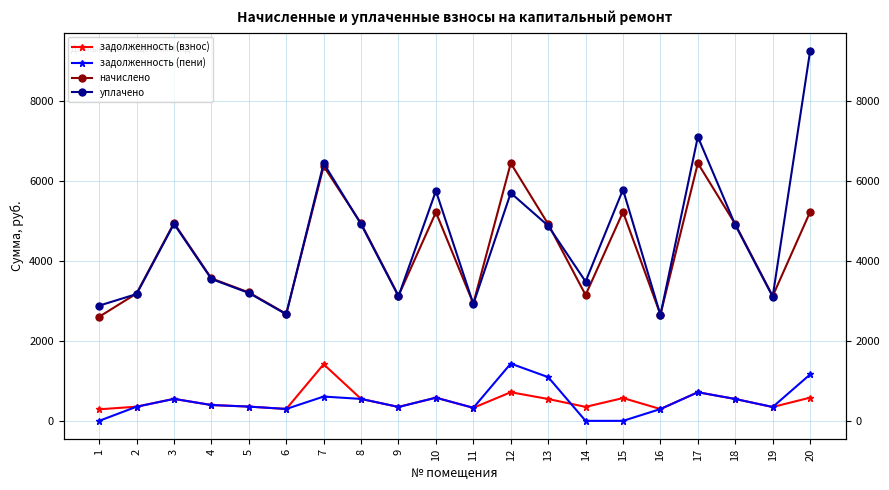

How many interior local peaks does the уплачено series have?

6